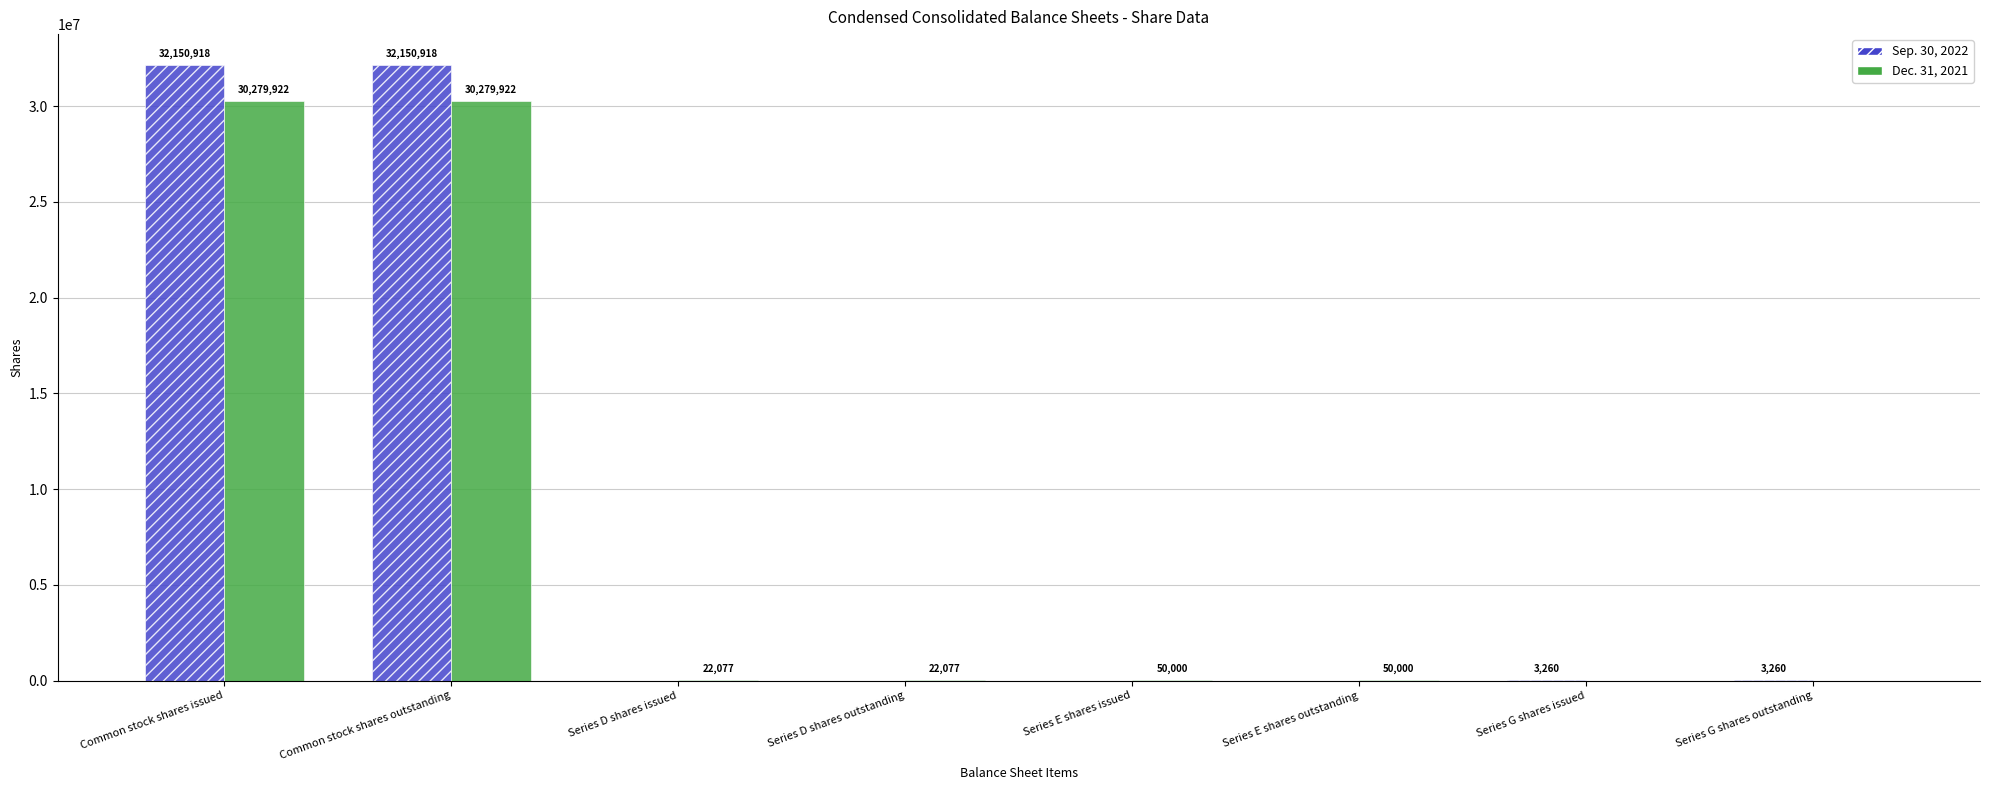

Reading left to right, list all the values displayed in this chart.

Sep. 30, 2022: 32150918	32150918	0	0	0	0	3260	3260
Dec. 31, 2021: 30279922	30279922	22077	22077	50000	50000	0	0